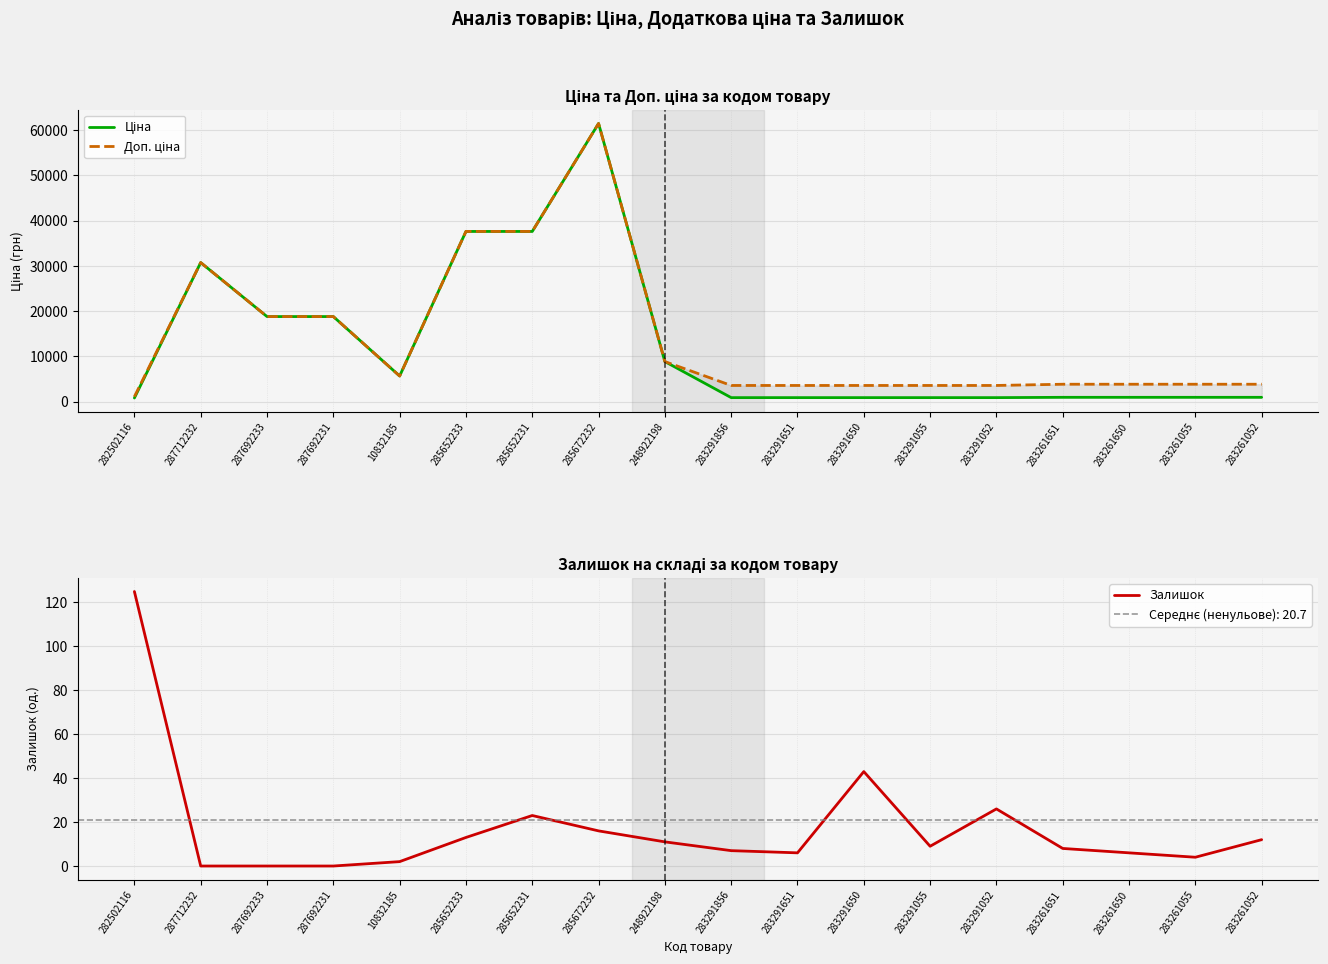

True or false: Залишок has more than 0 interior local peaks.

True